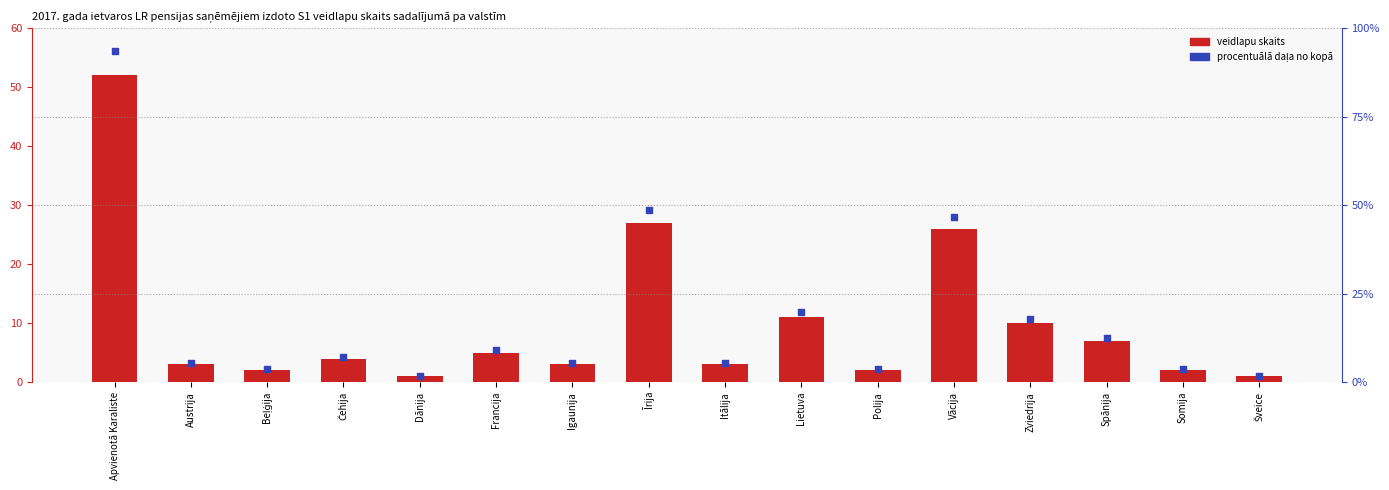

Which series has the largest total across all categories?

Skaits